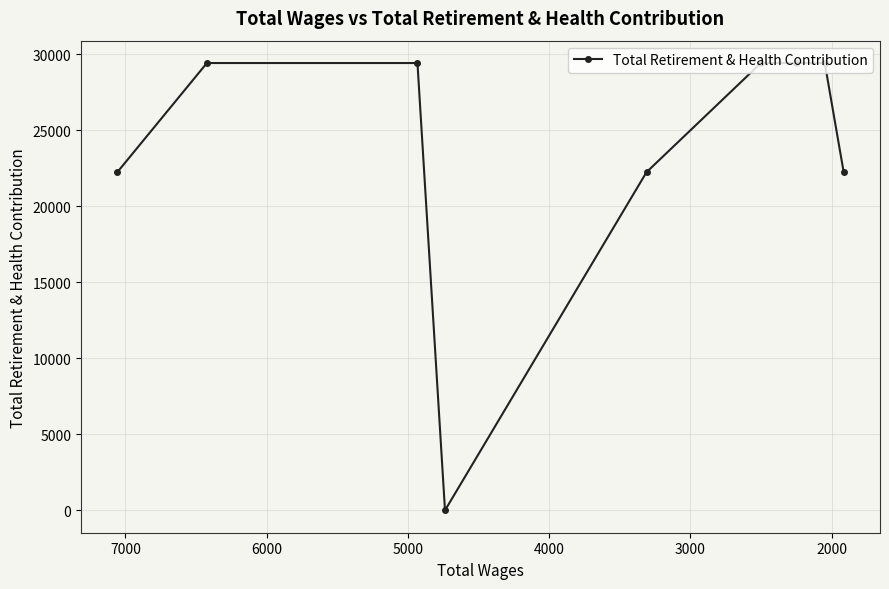

The chart shows a value of 5405 at 5000. True or false?

False